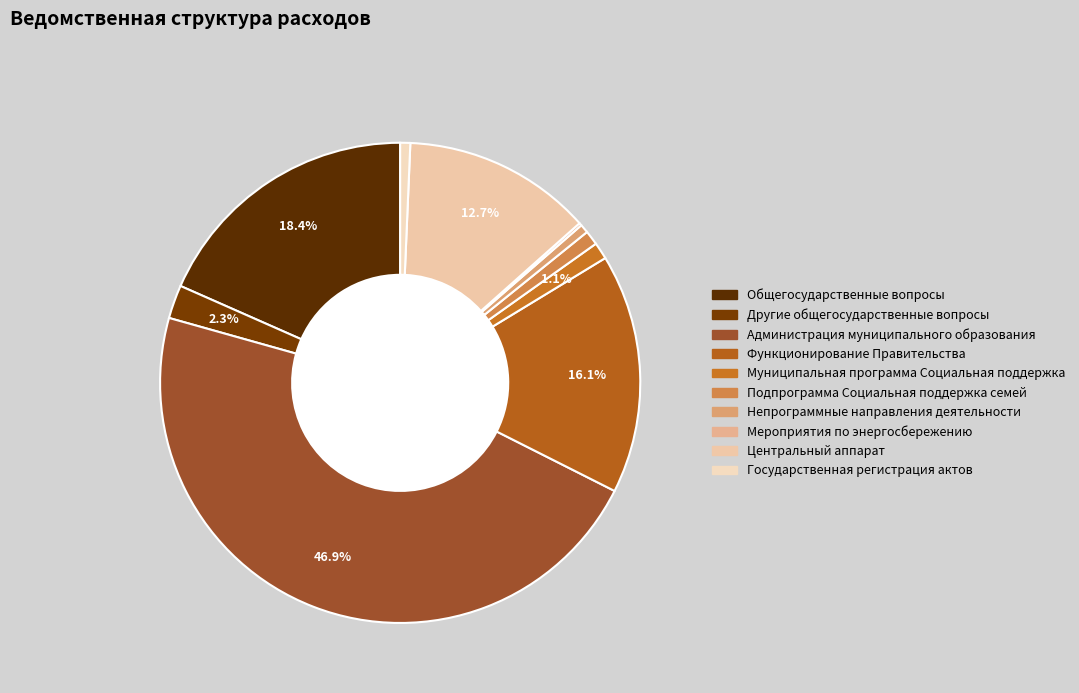

Is the sum of Администрация муниципального образования and Подпрограмма Социальная поддержка семей greater than half?

No